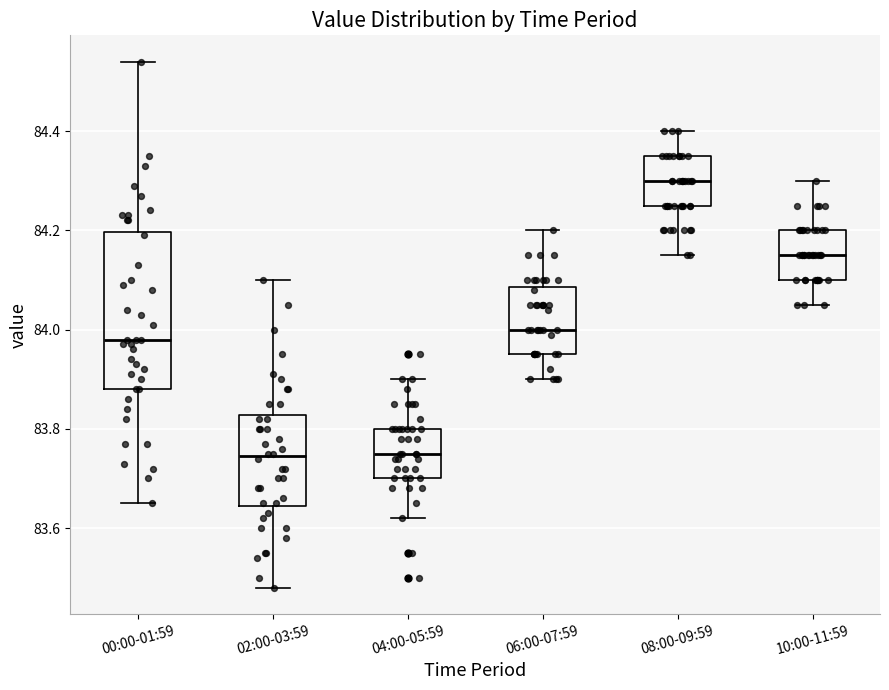

Which box has the highest median line?

08:00-09:59